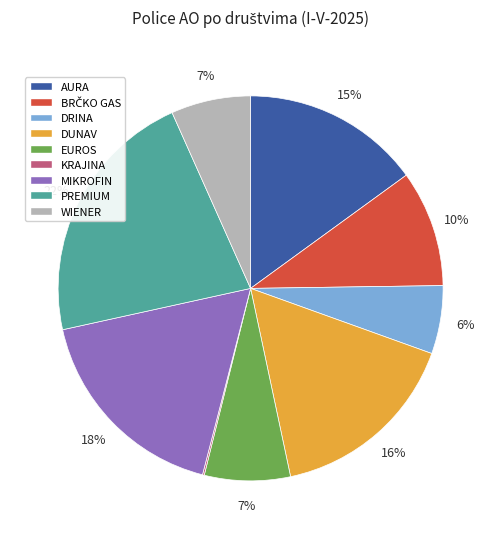

True or false: DUNAV accounts for 16% of the total.

True